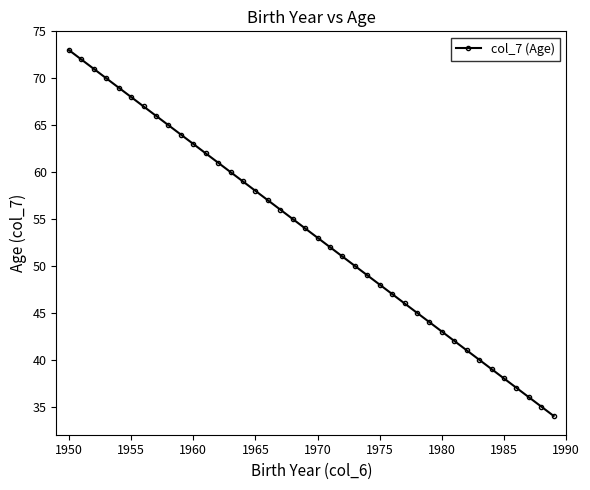

What is the greatest value displayed?

73